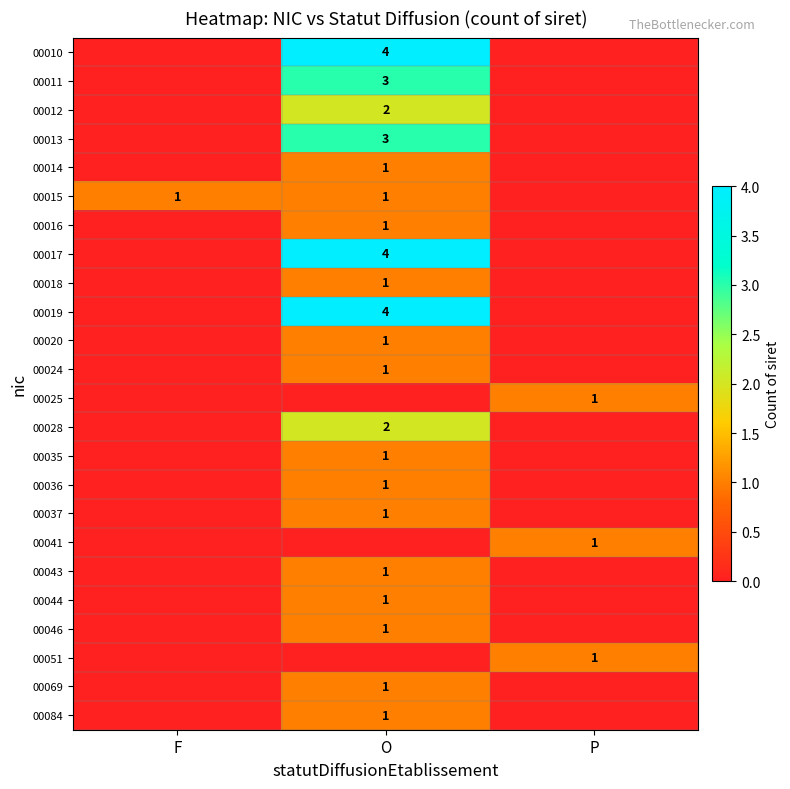

The 00020 series shows 1 at O. True or false?

True